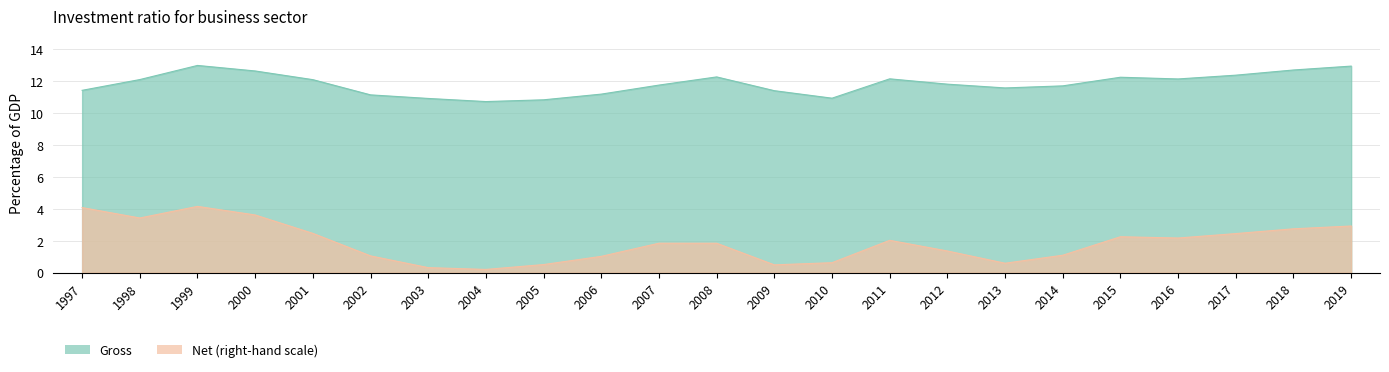

True or false: Net and Gross cross at least once.

False